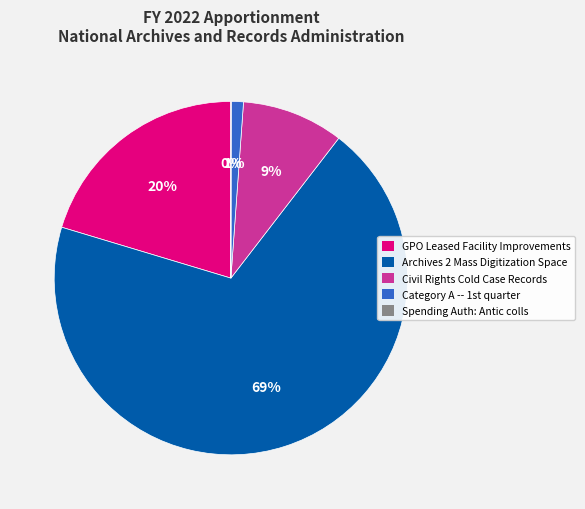

Which category has the biggest portion of the pie?

Archives 2 Mass Digitization Space